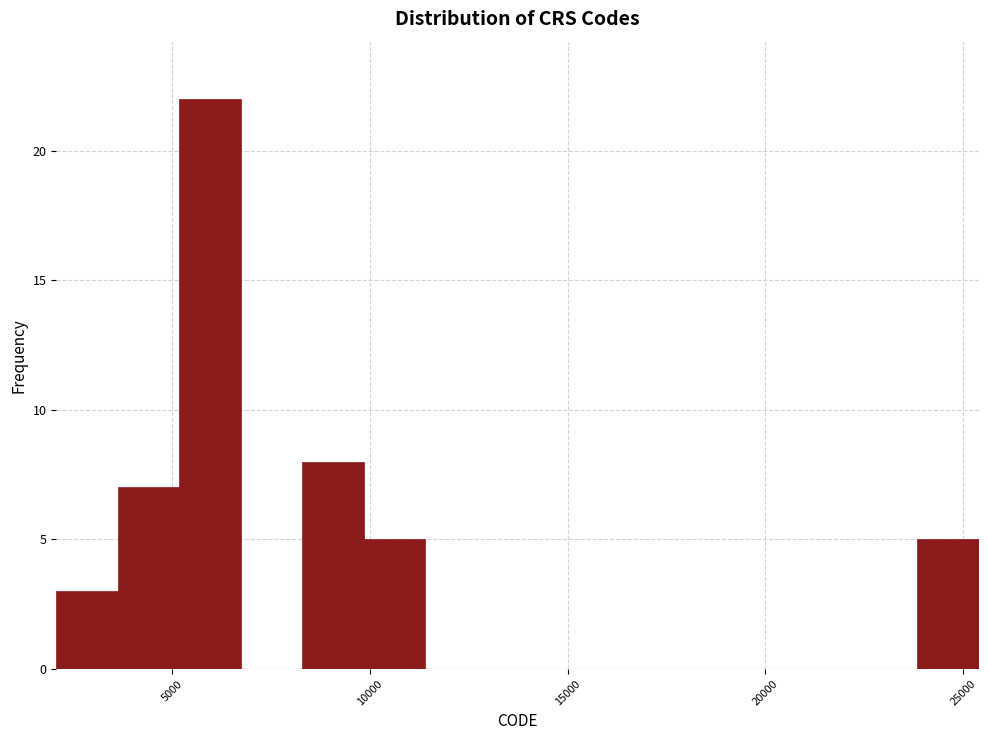

Read against the x-axis, roughly where is the centre of the tallest bar?

6000